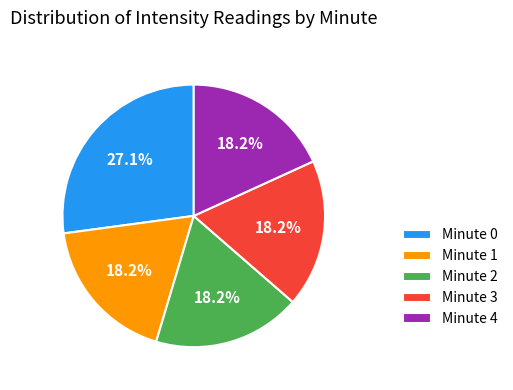

Approximately how many times larger is the value at Minute 0 compared to Minute 2?

1.5